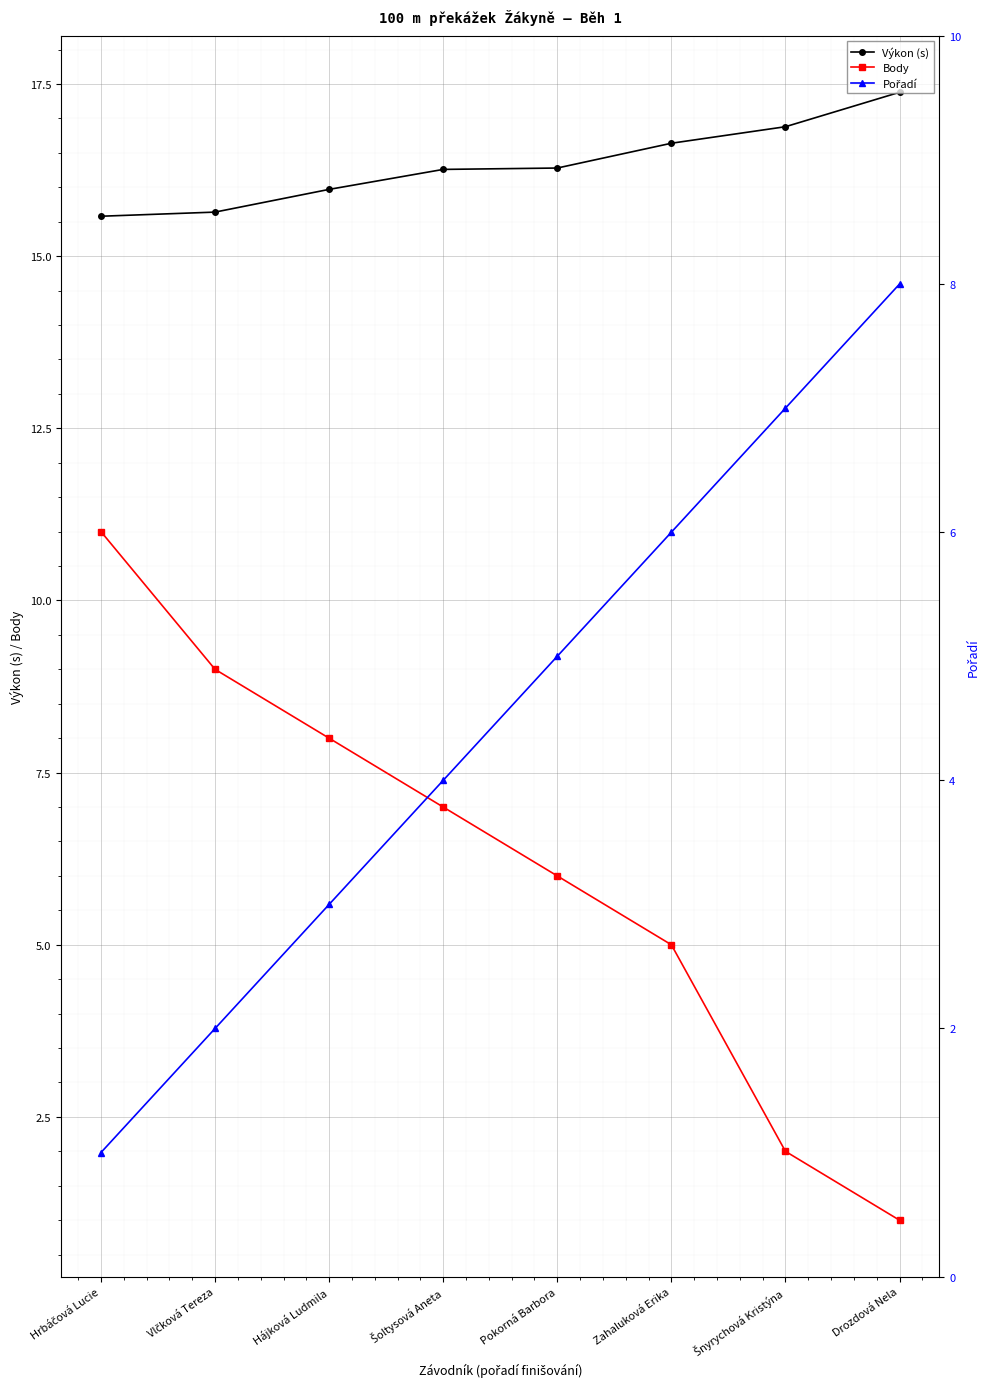

Which category has the lowest value in the Body series?

Drozdová Nela